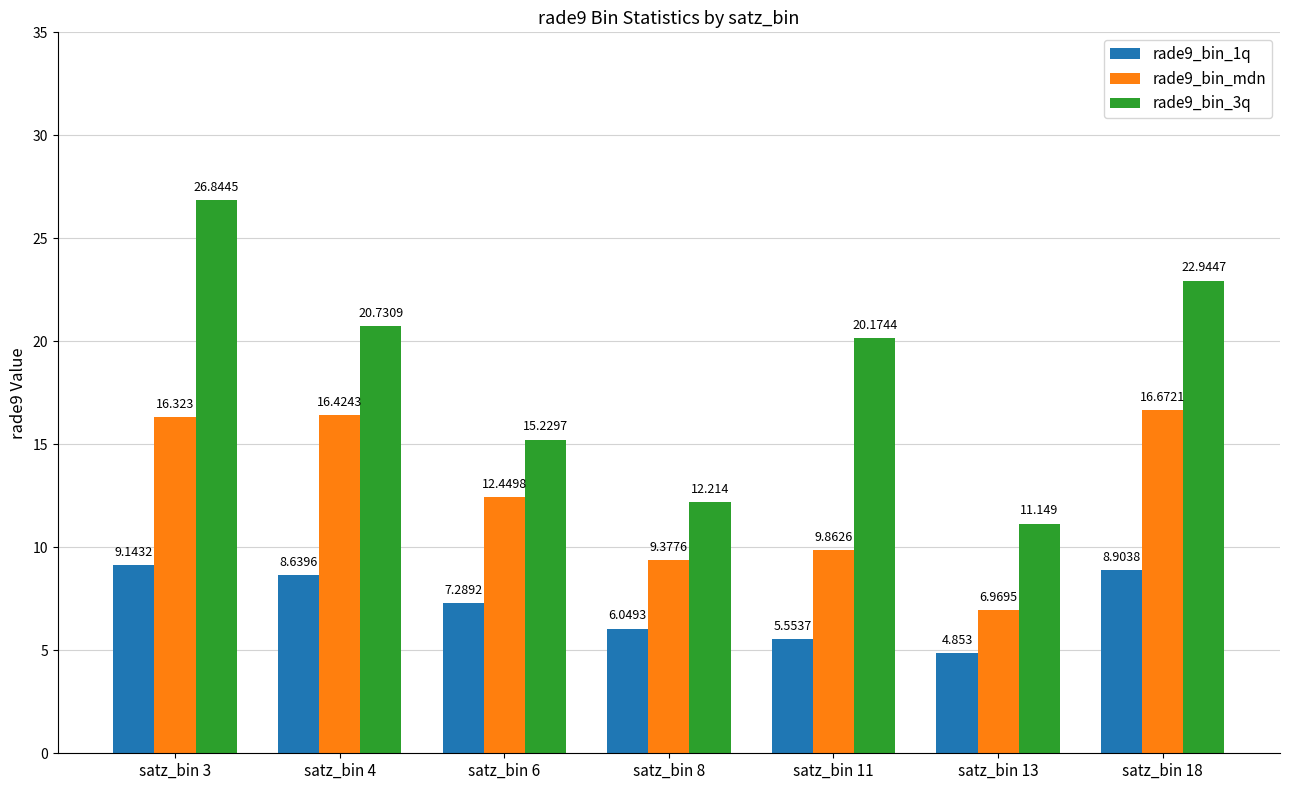

Rank the series by their maximum value, from highest to lowest.

rade9_bin_3q, rade9_bin_mdn, rade9_bin_1q